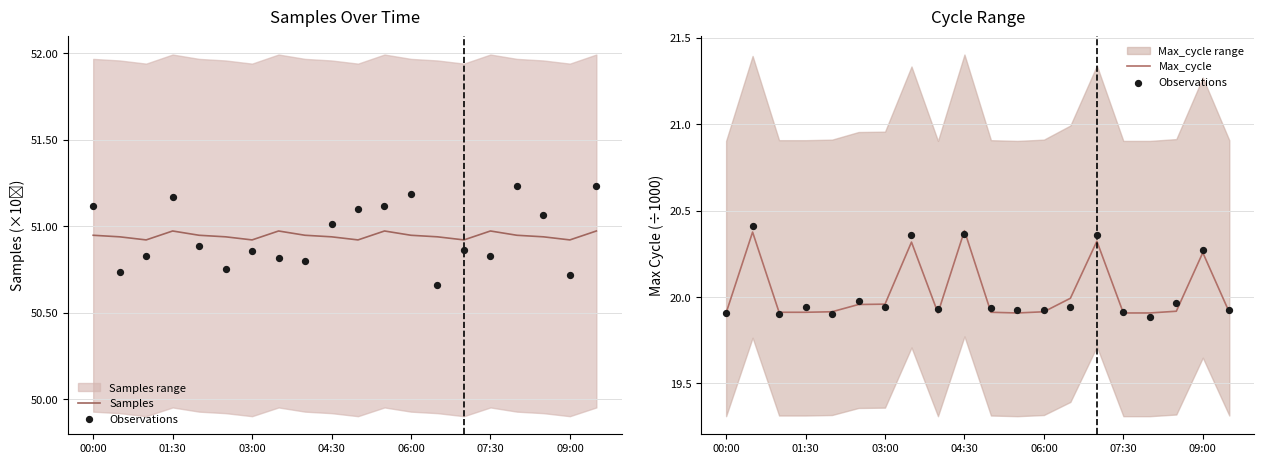

At which category is the sum across all series the highest?

01:30